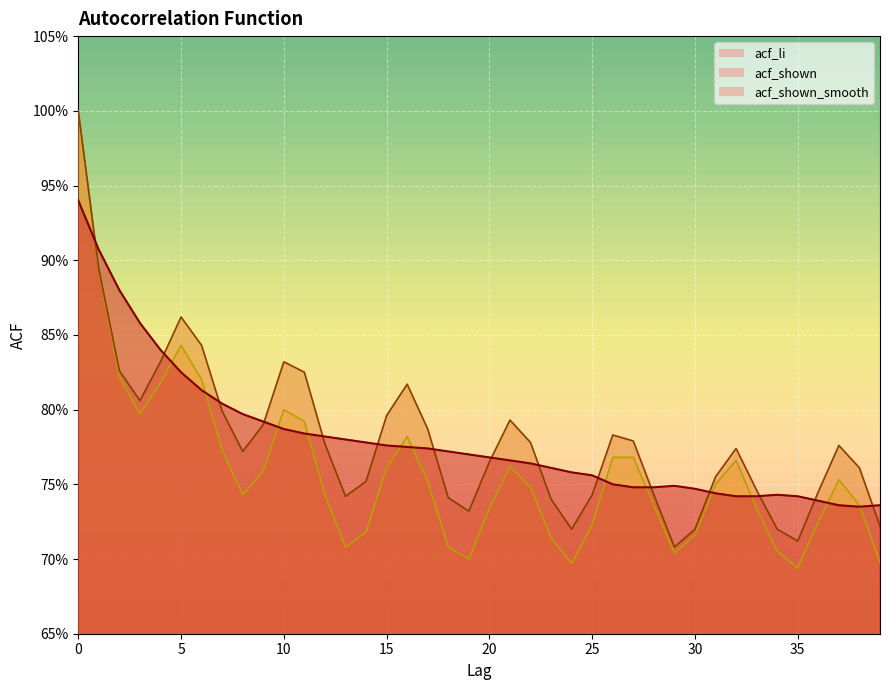

Which series has the largest total across all categories?

acf_shown_smooth